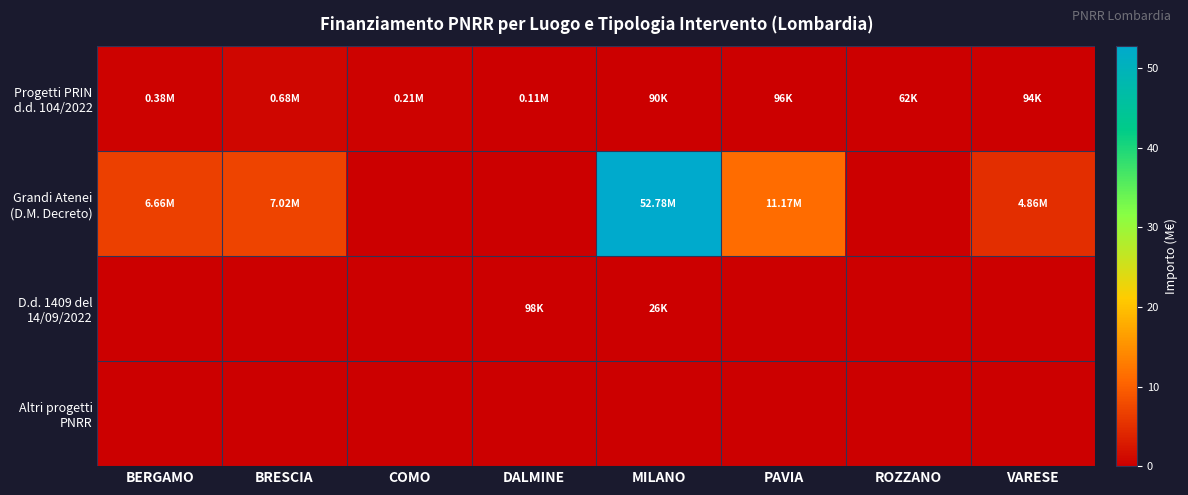

At which category is the sum across all series the highest?

MILANO